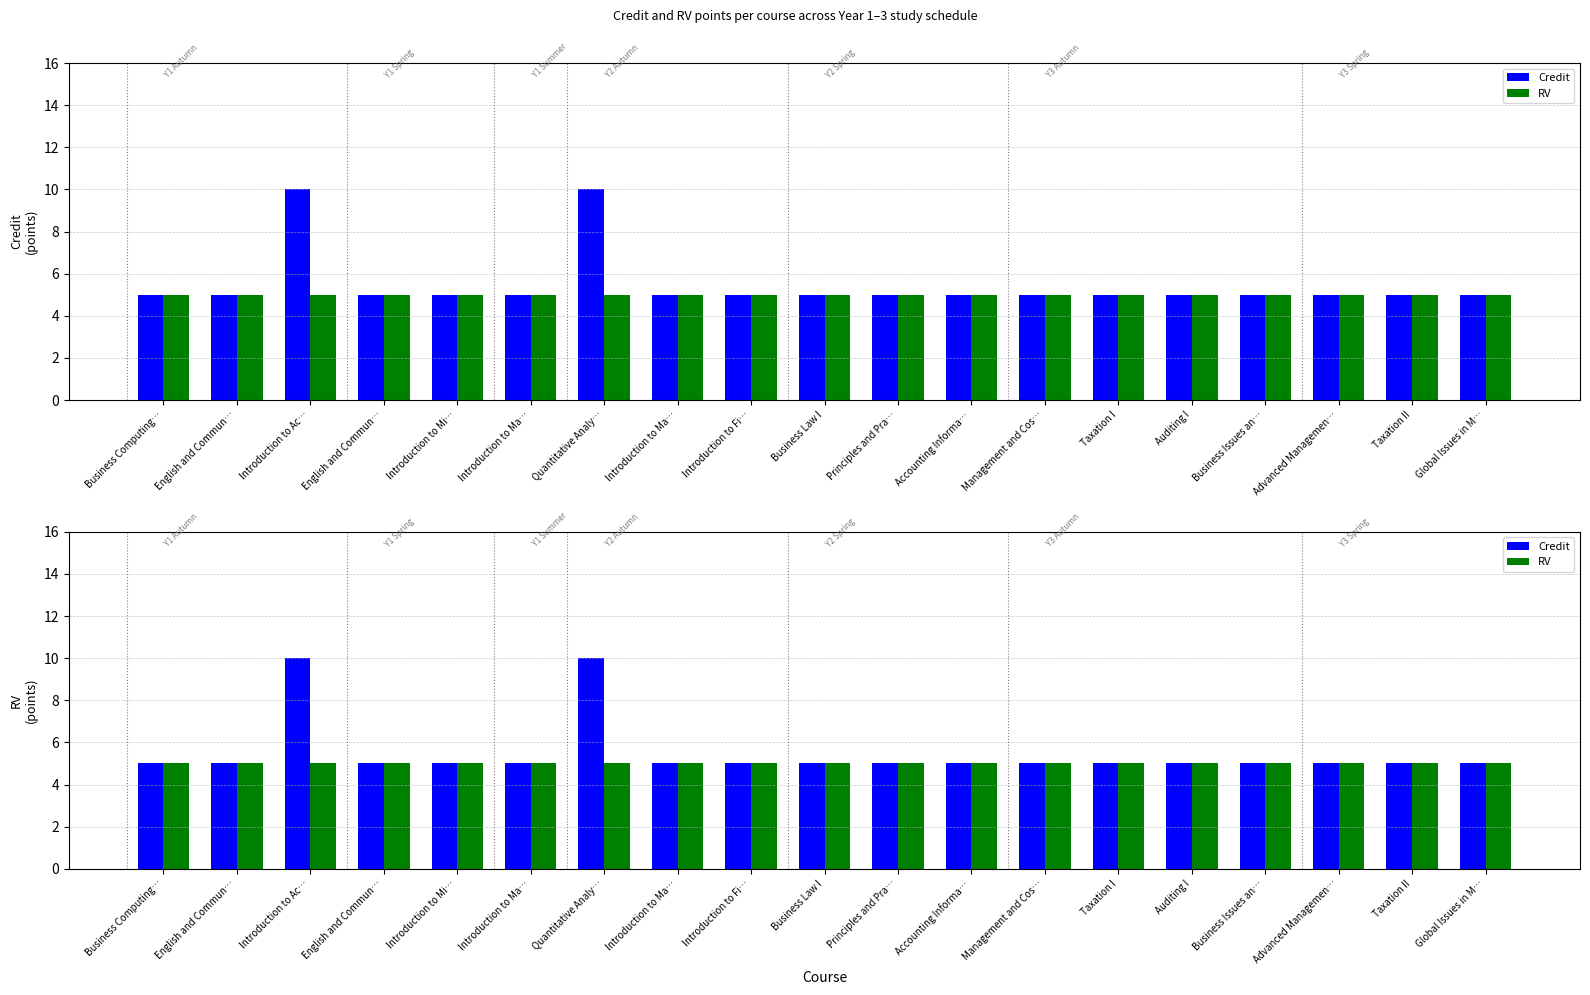

How many bars are there in each group?

2